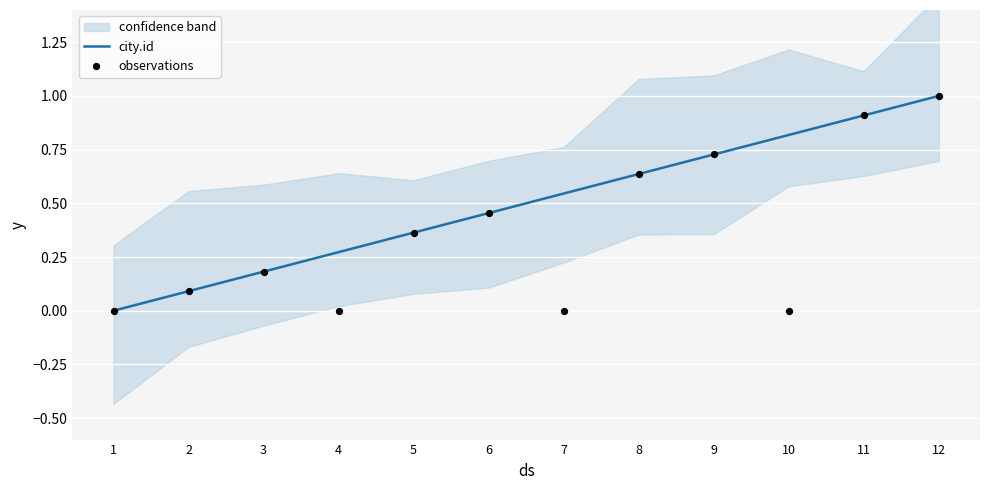

What is the total value across all series at 8?

1.3